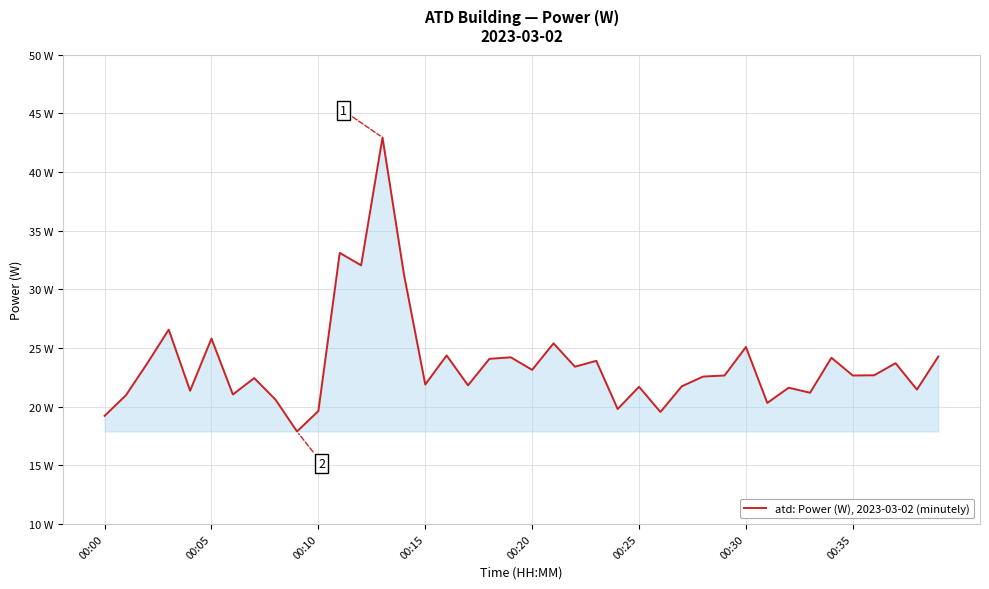

Does the chart display data point markers on the line(s)?

No